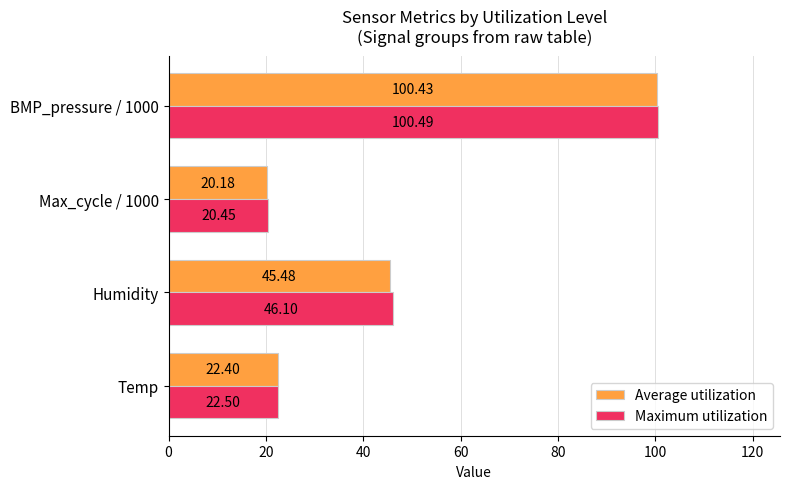

Which series has the largest total across all categories?

Maximum utilization